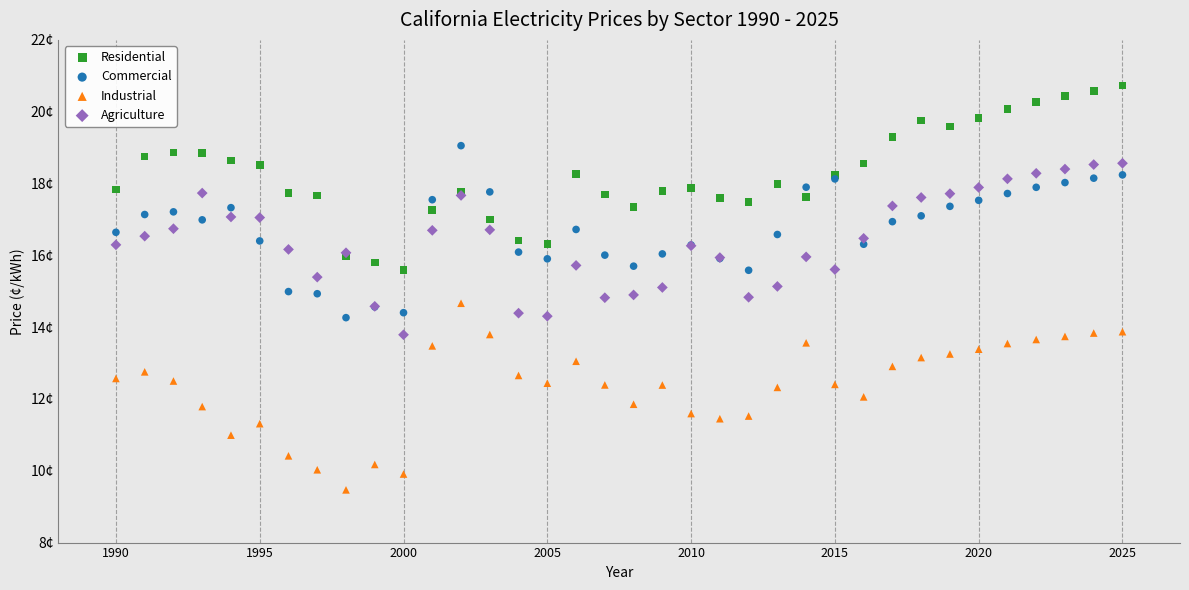

Which series contains the highest Y value?

Residential